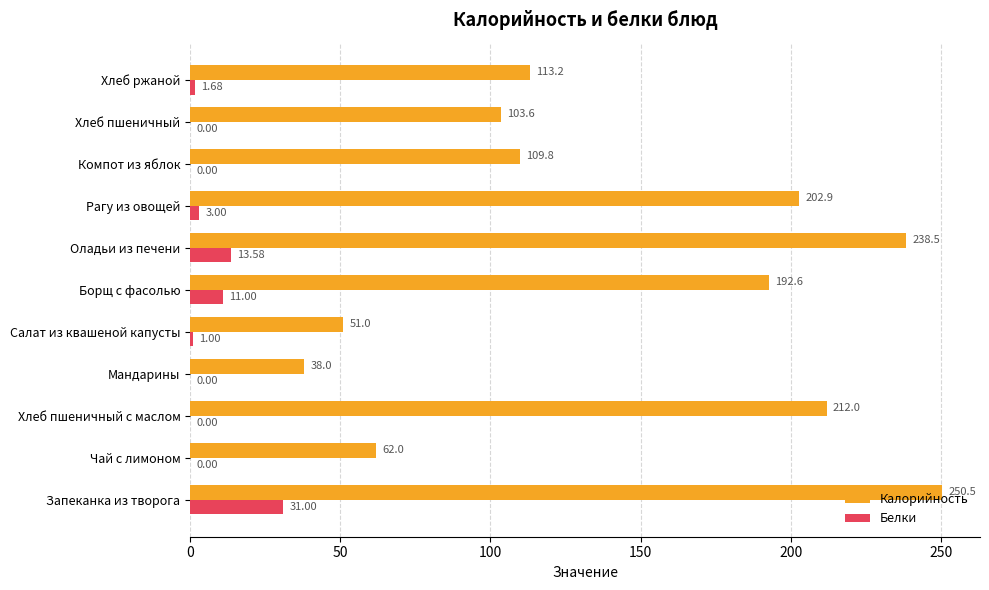

Which series has the largest total across all categories?

Калорийность